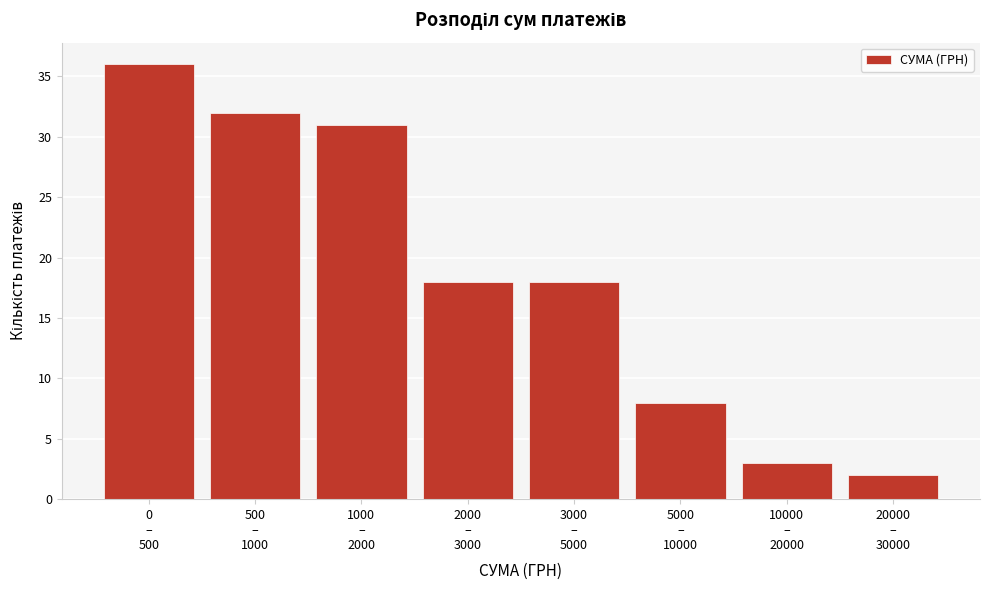

Reading left to right, transcribe all the data shown in this chart.

36	32	31	18	18	8	3	2